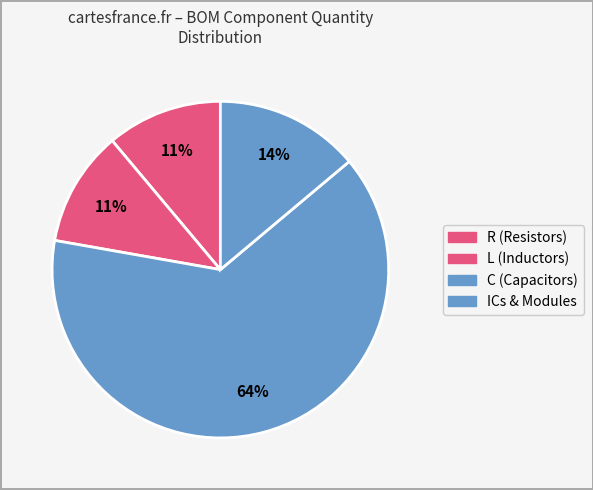

How many slices are in this pie chart?

4